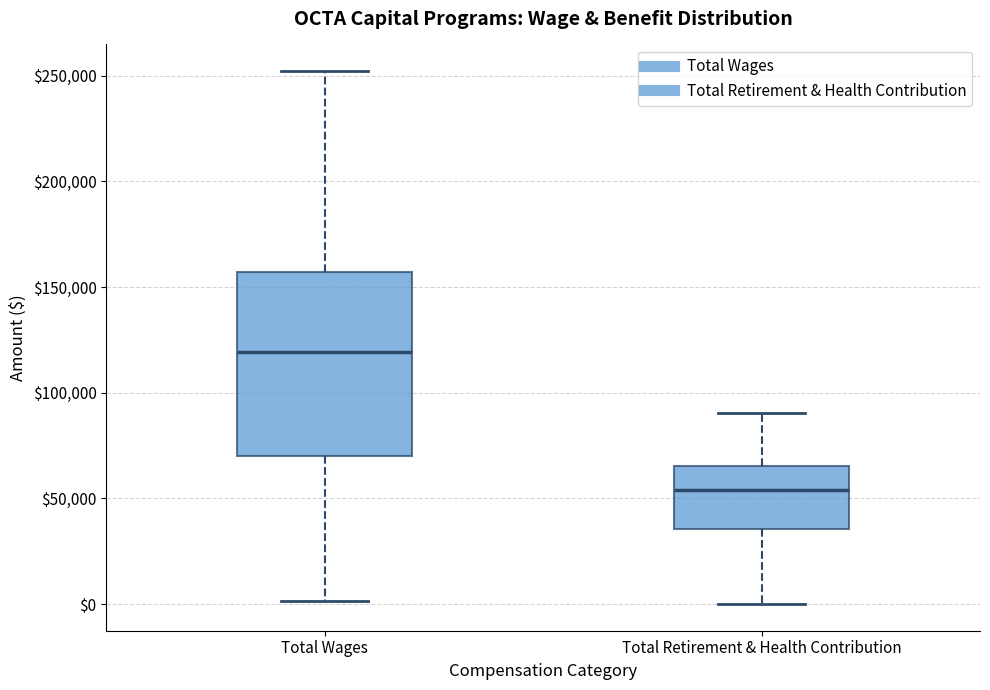

Reading left to right, transcribe this box plot: for each box, give where its median line is, the range the box spans, and where its two whiskers end, as read against the y-axis. The values are not printed on the chart, so give them approximately, as read against the axis.

Total Wages: median 120000, box 70000 to 155000, whiskers 0 to 250000
Total Retirement & Health Contribution: median 55000, box 35000 to 65000, whiskers 0 to 90000